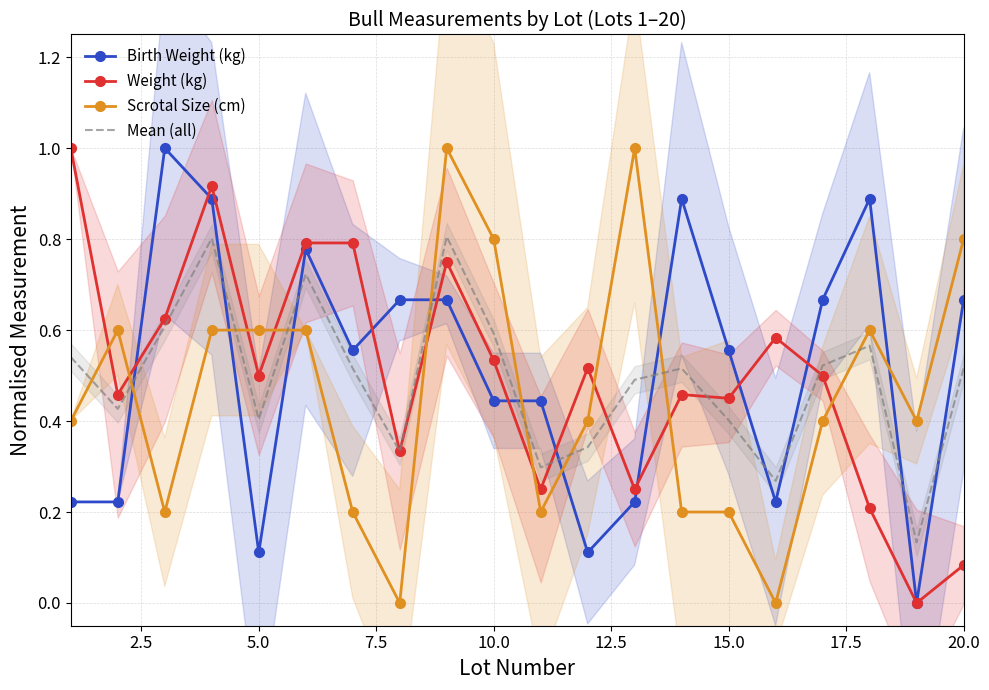

Which series has the largest total across all categories?

Birth Weight (kg)